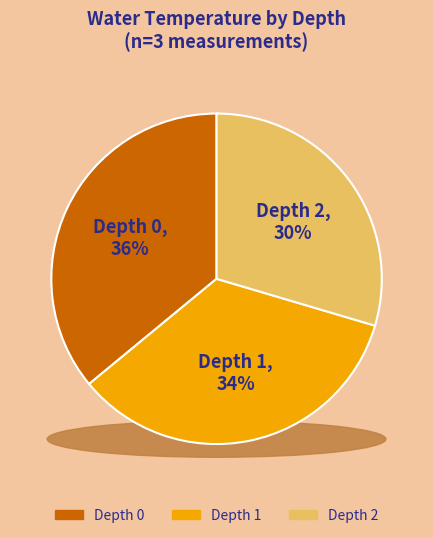

True or false: Depth 2 accounts for 37% of the total.

False